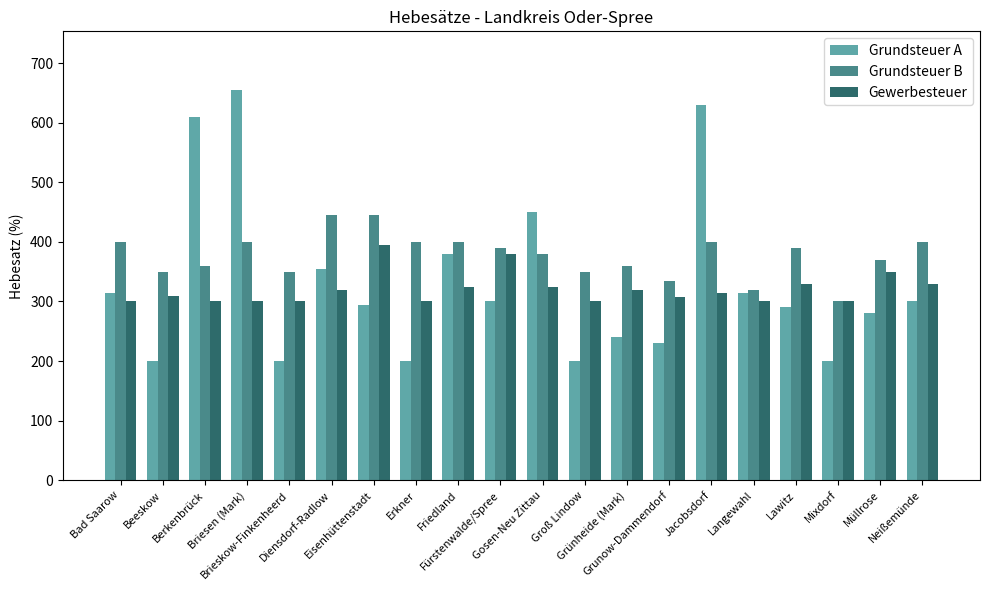

At Eisenhüttenstadt, list the series in order from smallest to largest.

Grundsteuer A, Gewerbesteuer, Grundsteuer B